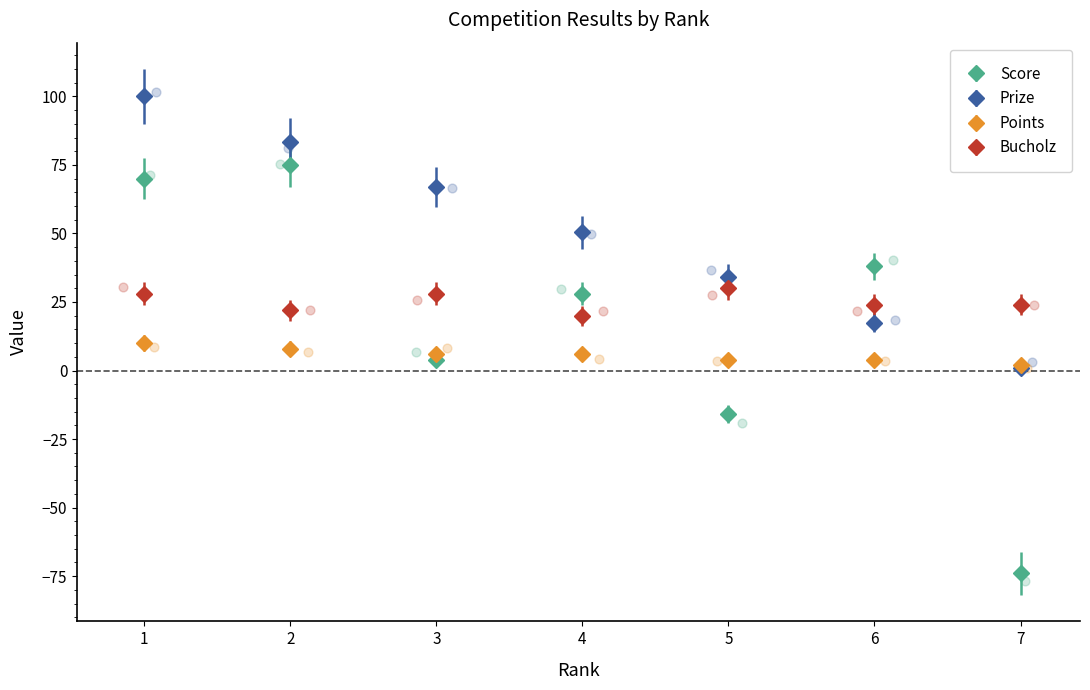

Which series contains the highest Y value?

Prize